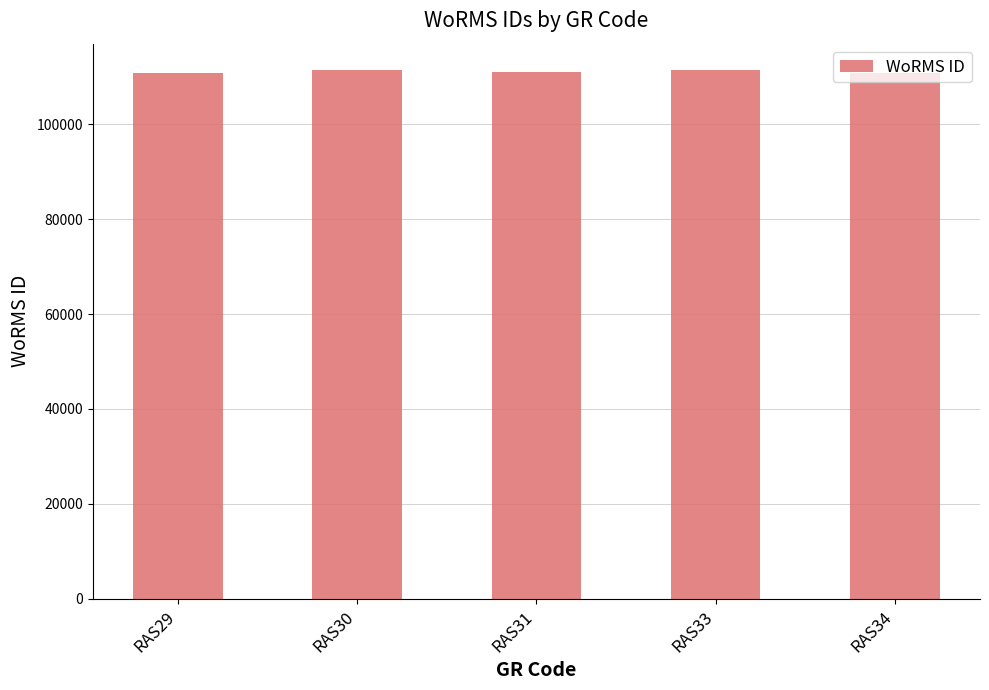

How many bars are there in total?

5